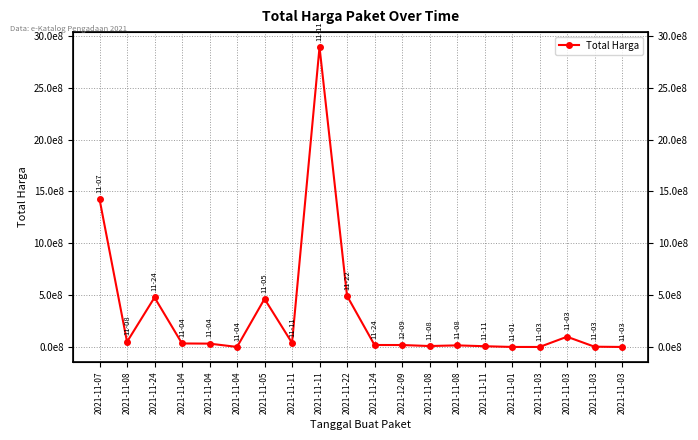

Does the chart display data point markers on the line(s)?

Yes